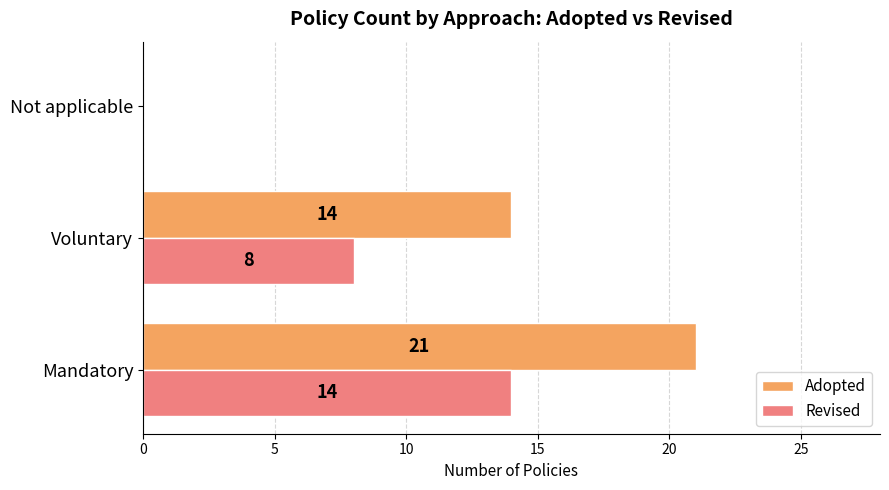

At which label is Adopted closest to 10?

Voluntary